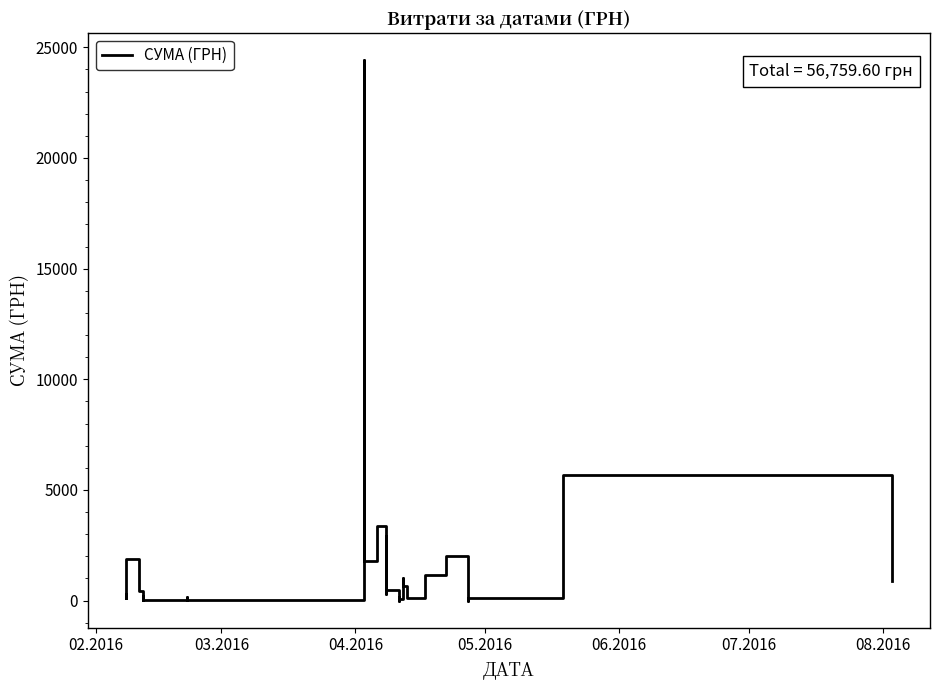

What is the value of the 35th point from the left?

2021.0